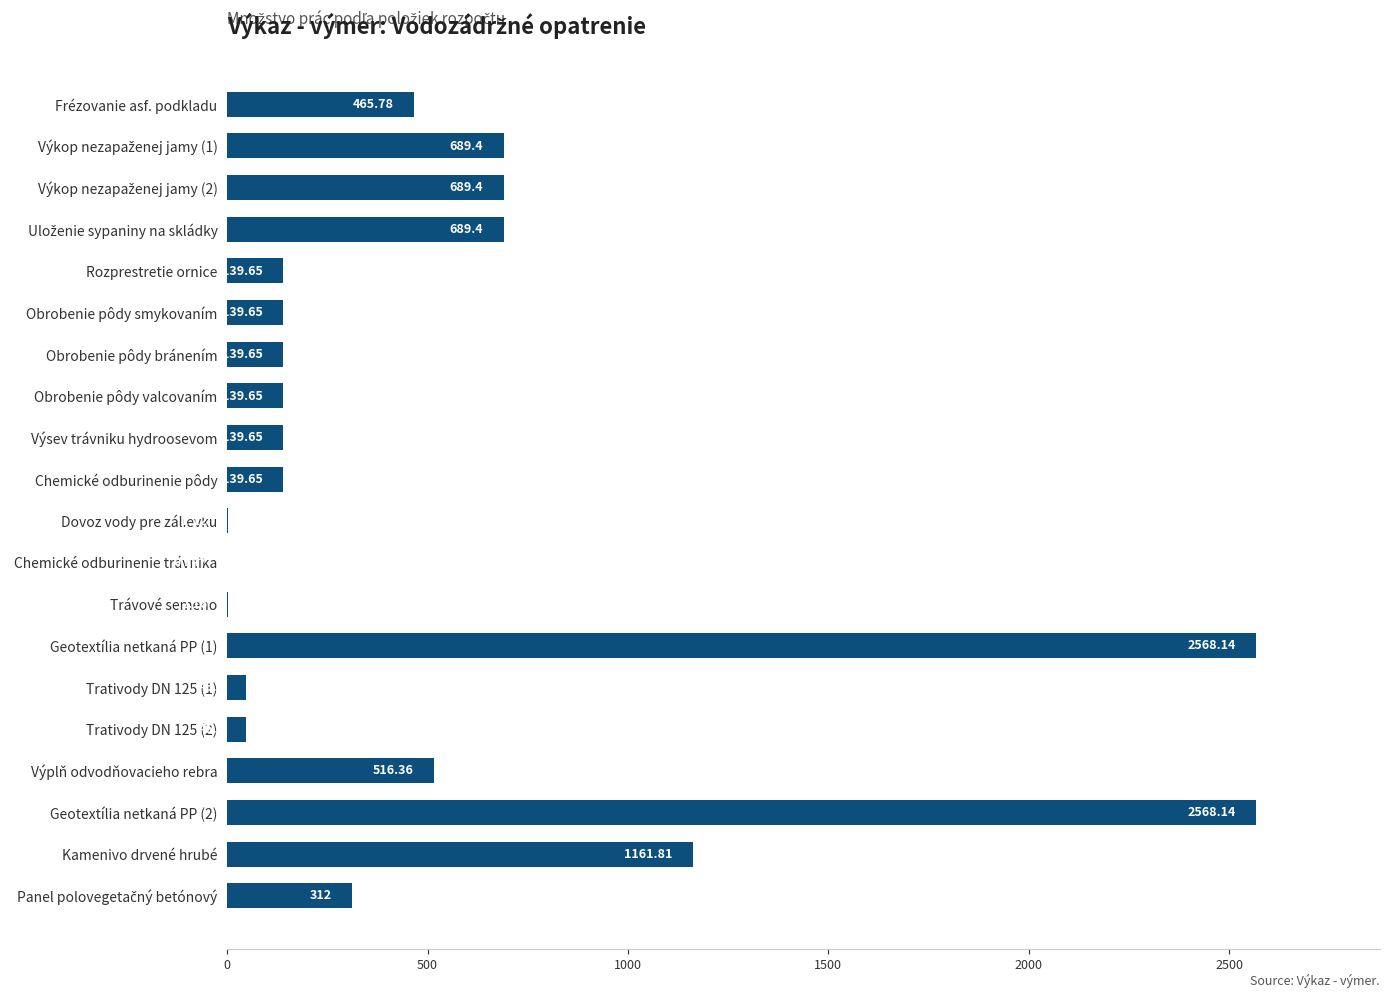

At which label is the value closest to 1284?

Kamenivo drvené hrubé